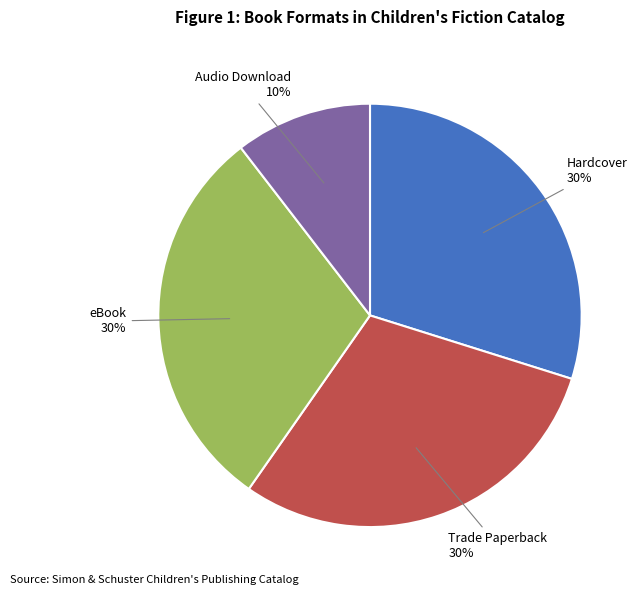

Does any single category account for the majority?

No